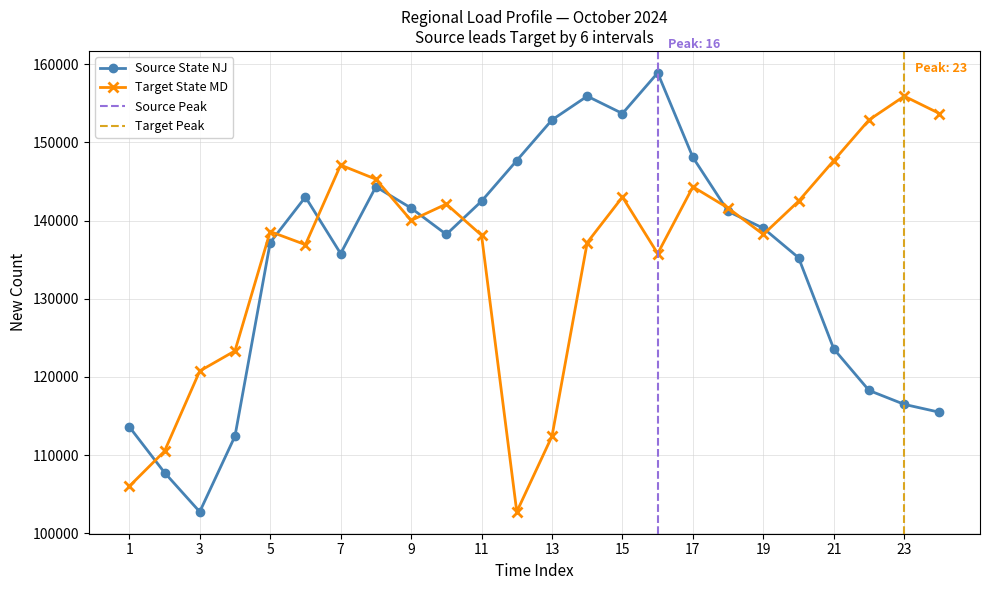

List the series in order of their peak value, highest first.

Source State NJ, Target State MD